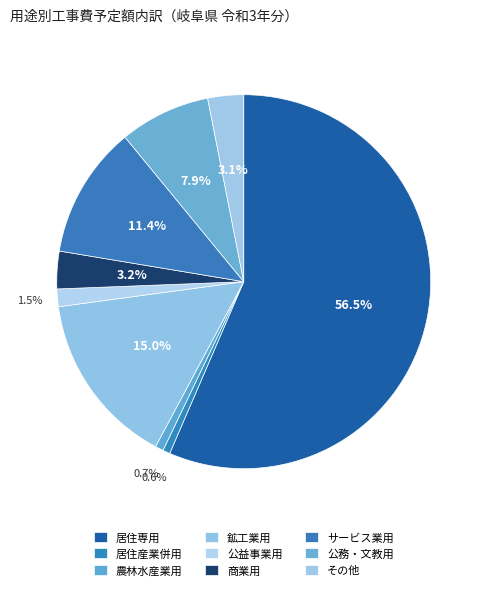

What percentage is the 公益事業用 slice, to the nearest percent?

2%